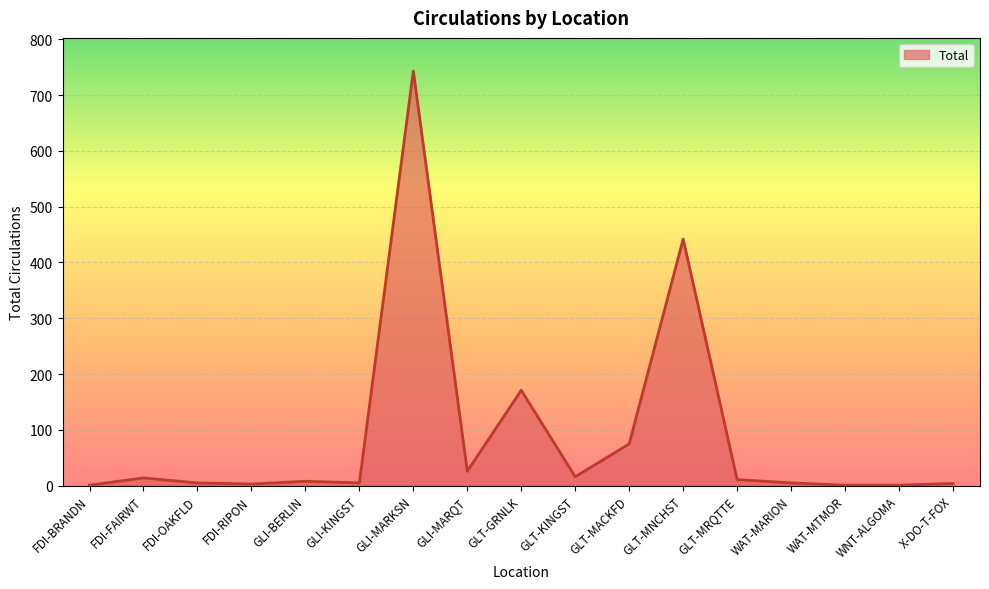

Between GLT-GRNLK and FDI-BRANDN, which is larger?

GLT-GRNLK